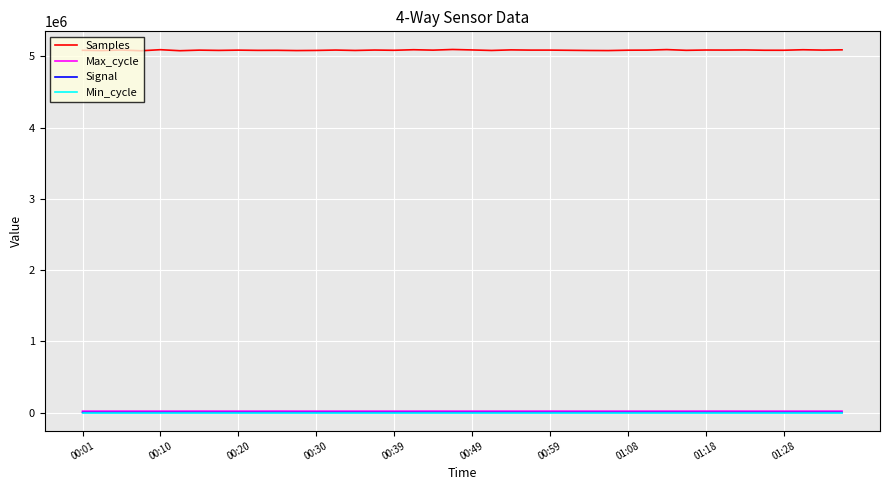

What is the maximum value for Max_cycle?

20580